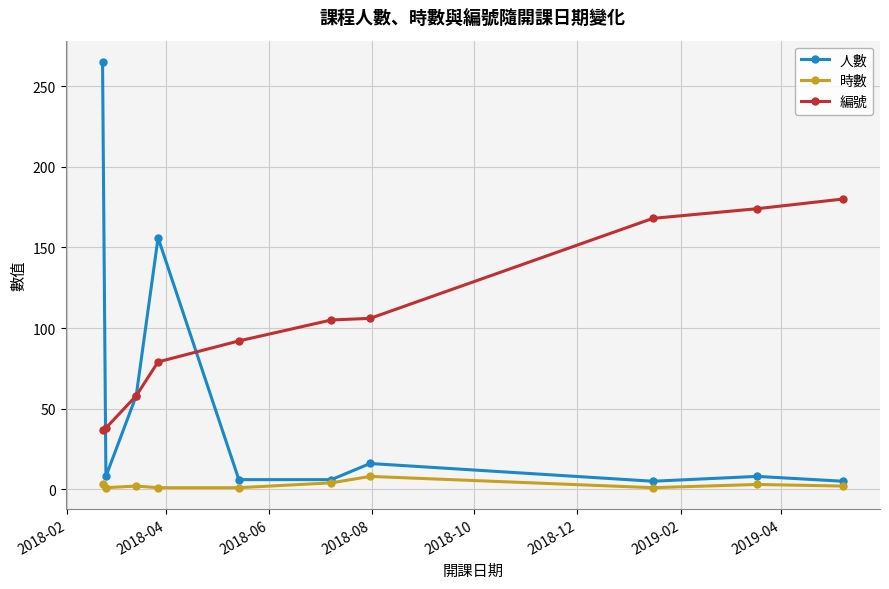

True or false: 編號 has more than 2 interior local peaks.

False